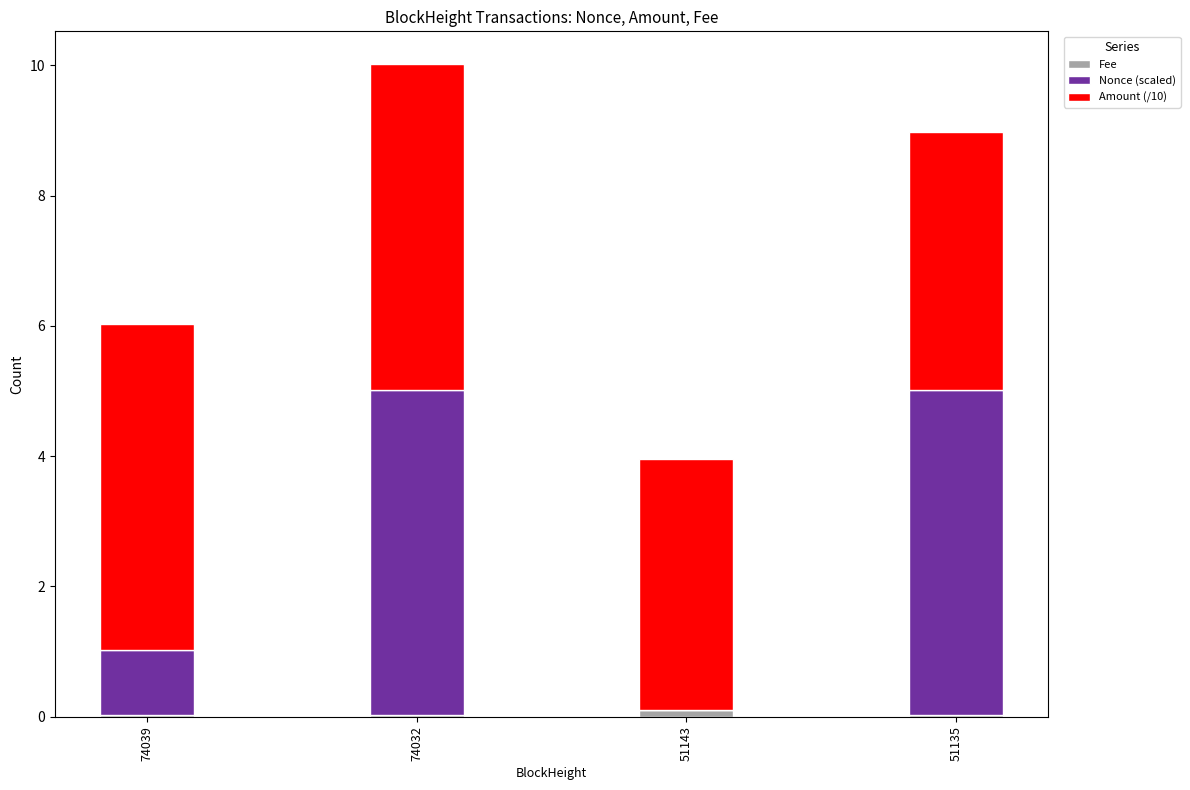

List the labels in order of Amount (/10) value, largest first.

74032, 74039, 51135, 51143